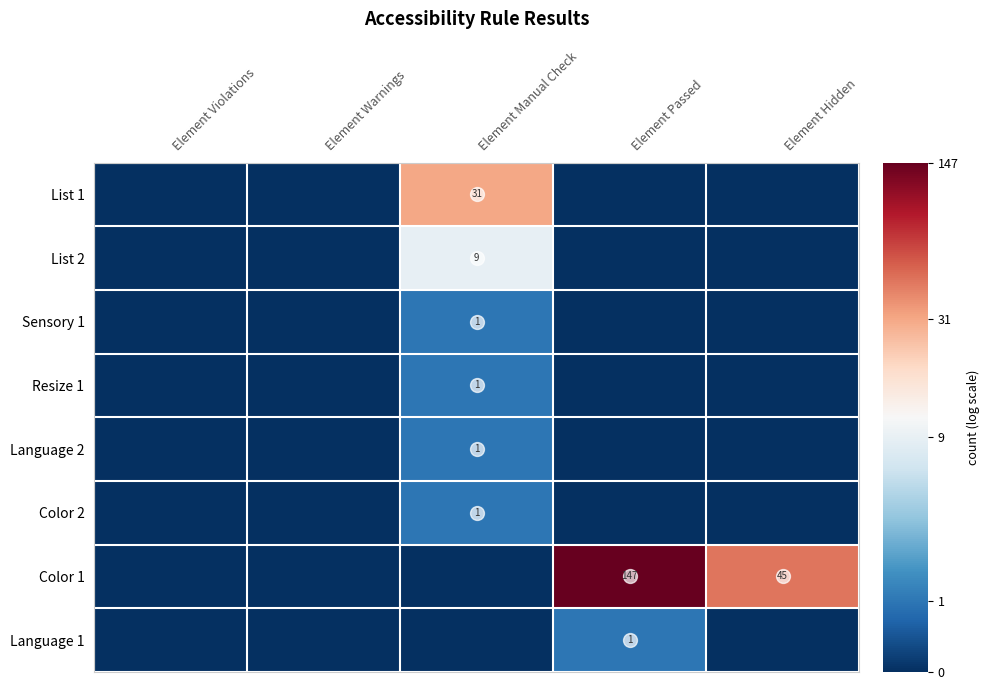

The Color 1 series shows 44 at Element Passed. True or false?

False